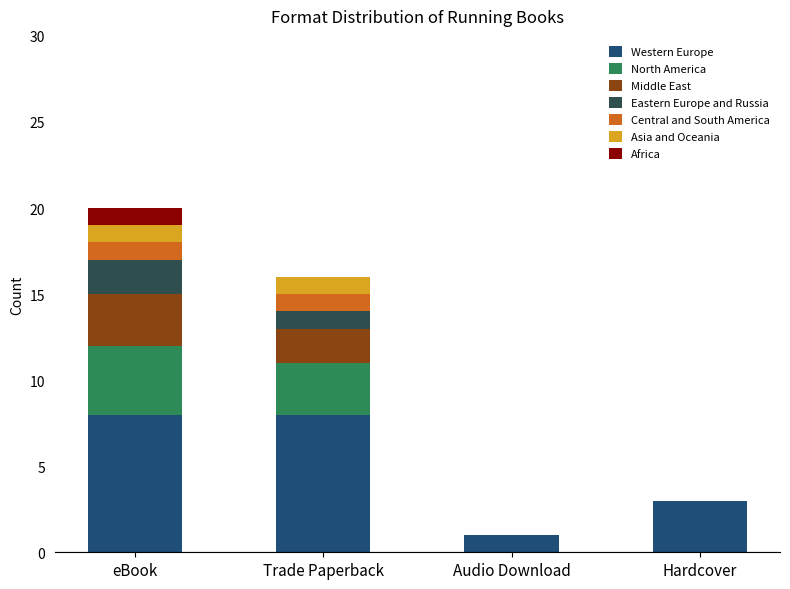

What is the total value across all series at eBook?

20